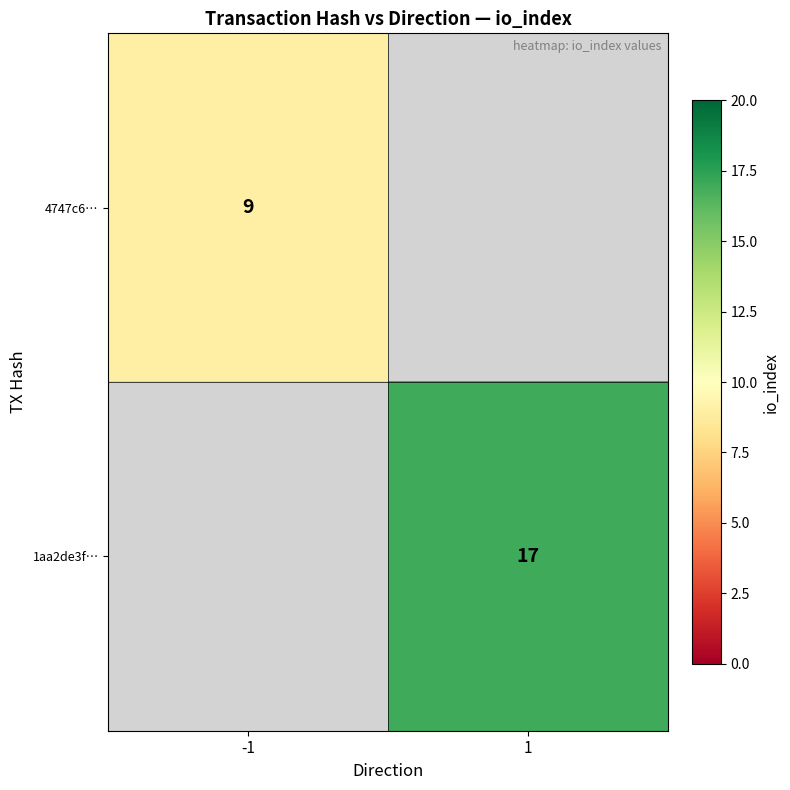

True or false: 4747c6… has a value of 9 at -1.

True